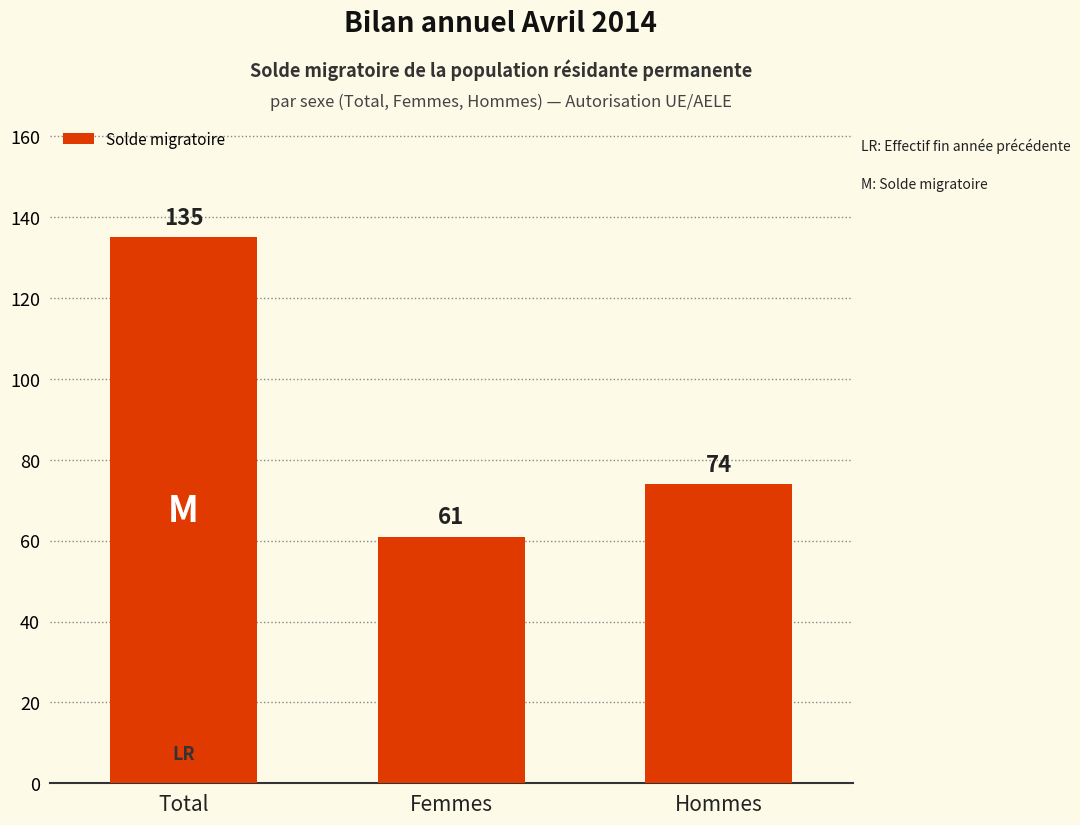

Approximately how many times larger is the value at Femmes compared to Total?

0.5